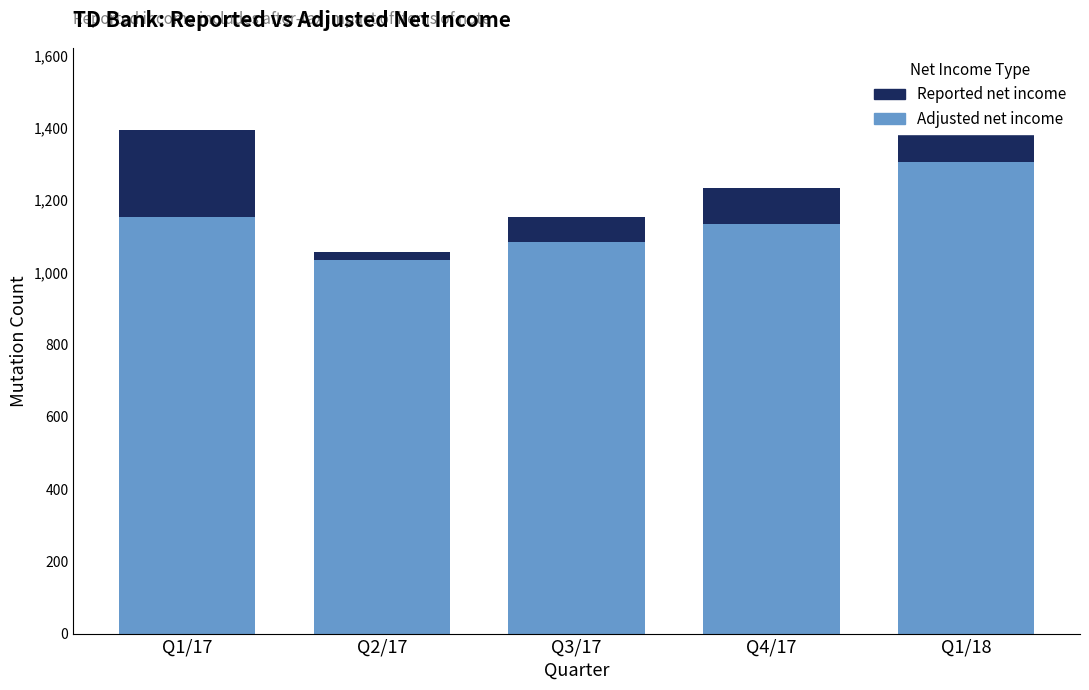

What is the difference between the maximum and minimum values in the Adjusted net income series?

270